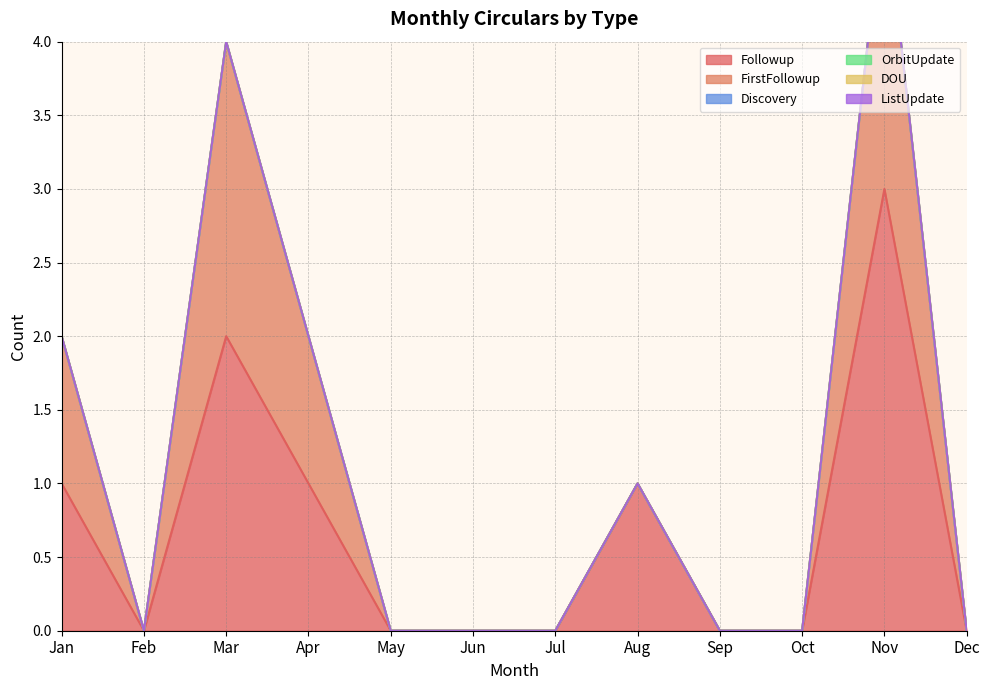

Where is OrbitUpdate nearest to the value 0?

Jan